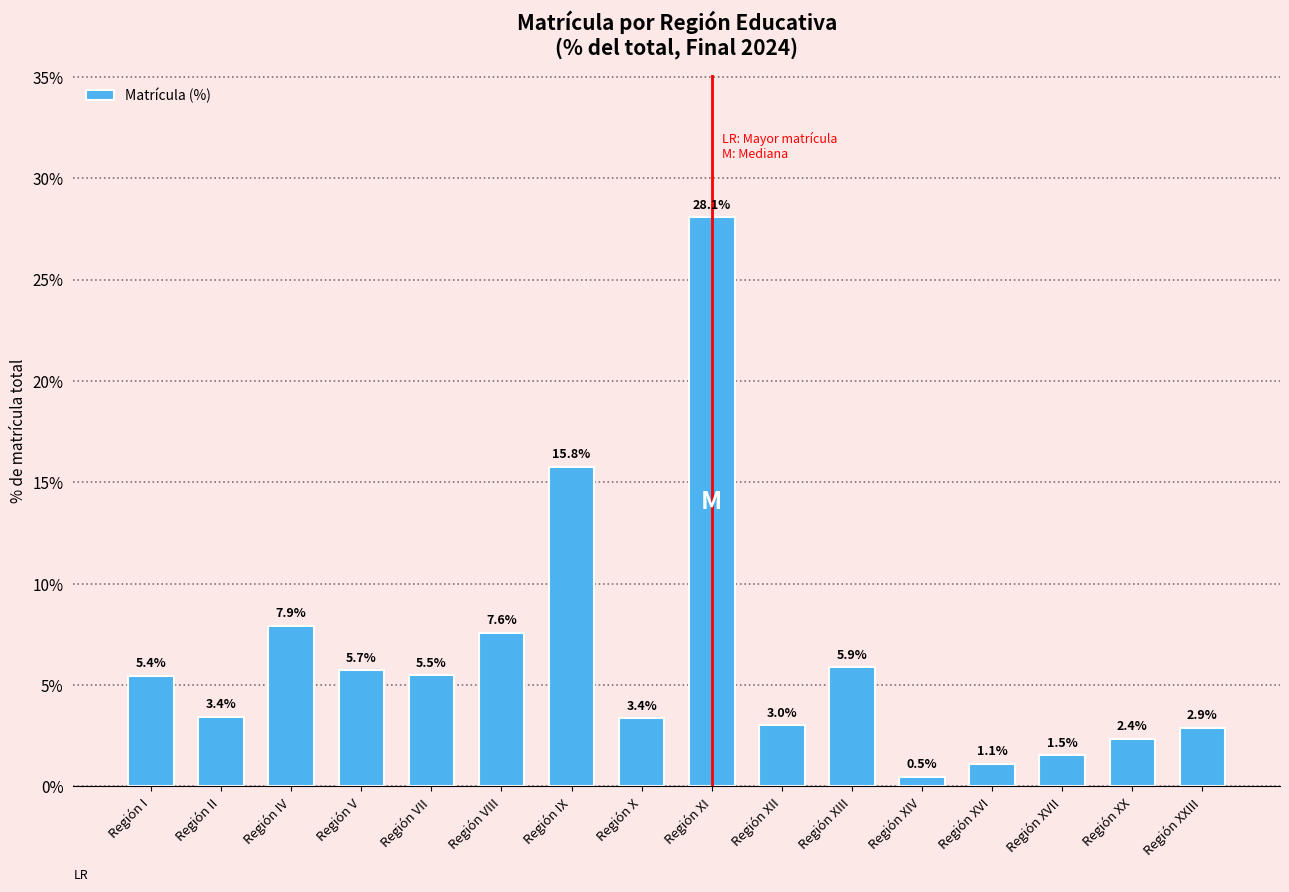

Reading right to left, list all the values displayed in this chart.

Región XXIII=2.9	Región XX=2.4	Región XVII=1.5	Región XVI=1.1	Región XIV=0.5	Región XIII=5.9	Región XII=3.0	Región XI=28.1	Región X=3.4	Región IX=15.8	Región VIII=7.6	Región VII=5.5	Región V=5.7	Región IV=7.9	Región II=3.4	Región I=5.4